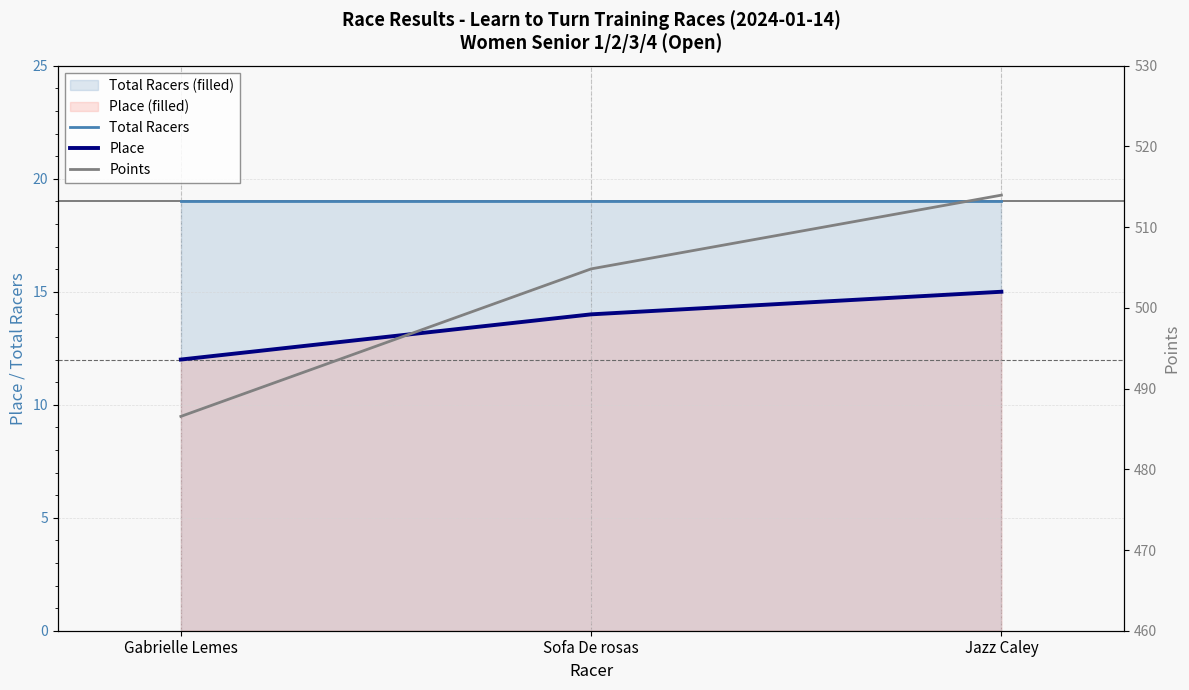

What is the total value across all series at Sofa De rosas?

537.8